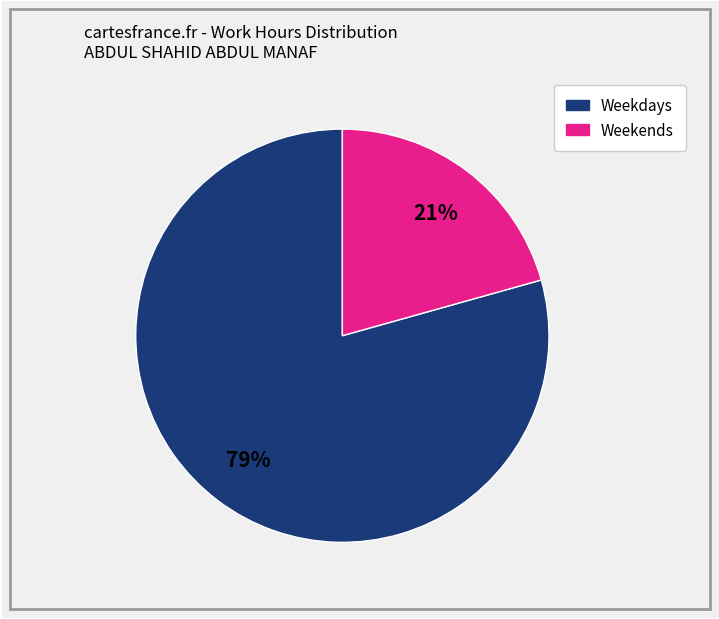

Does any single category account for the majority?

Yes